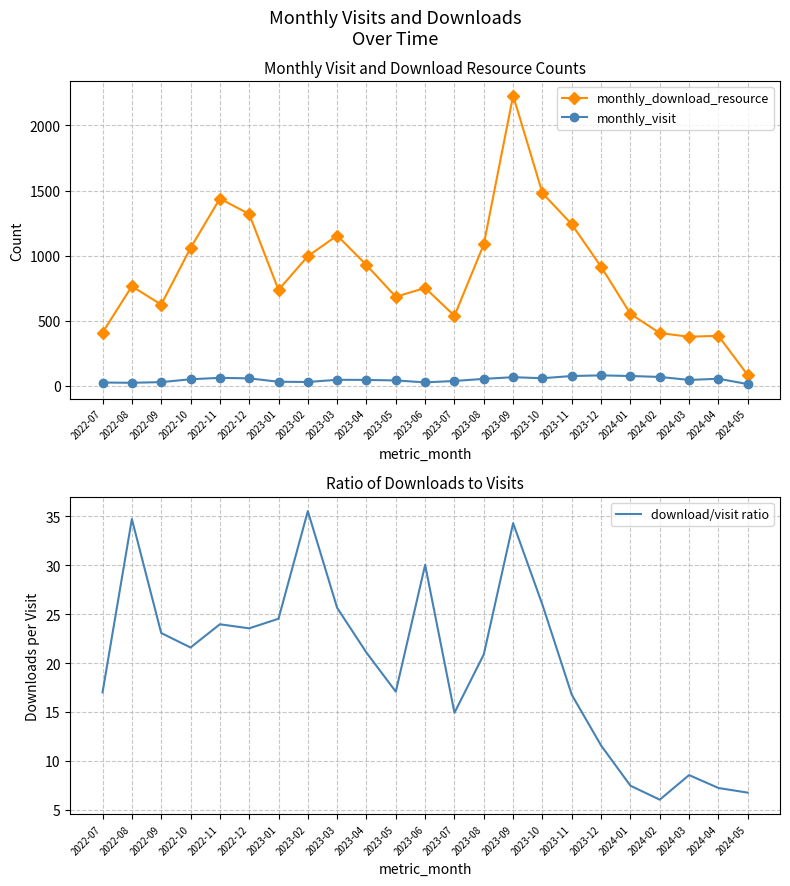

How many interior local valleys does the monthly_download_resource series have?

5